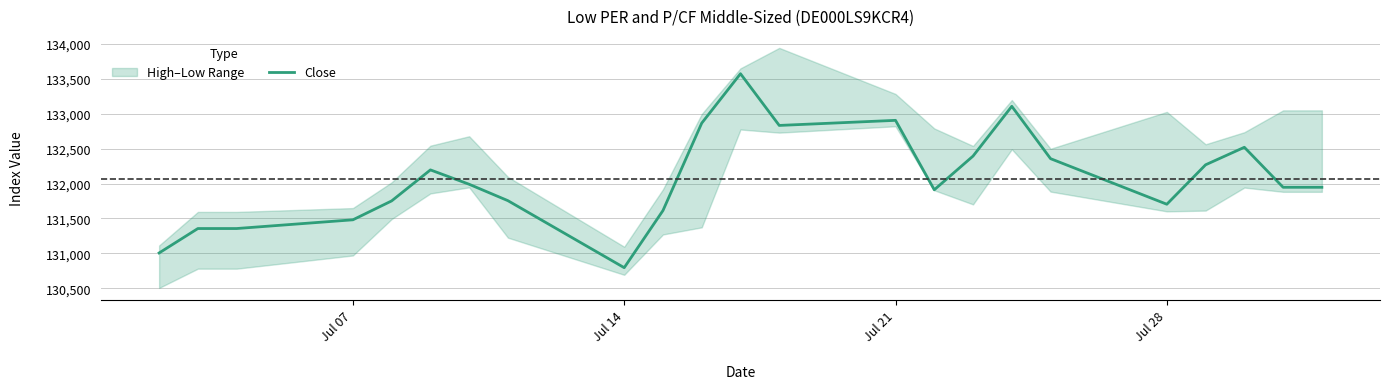

What is the lowest value of the Close series?

130794